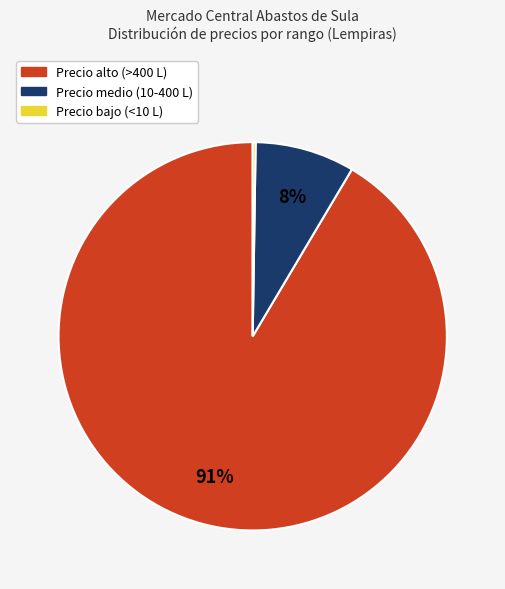

To the nearest percent, what is the average slice percentage?

33%